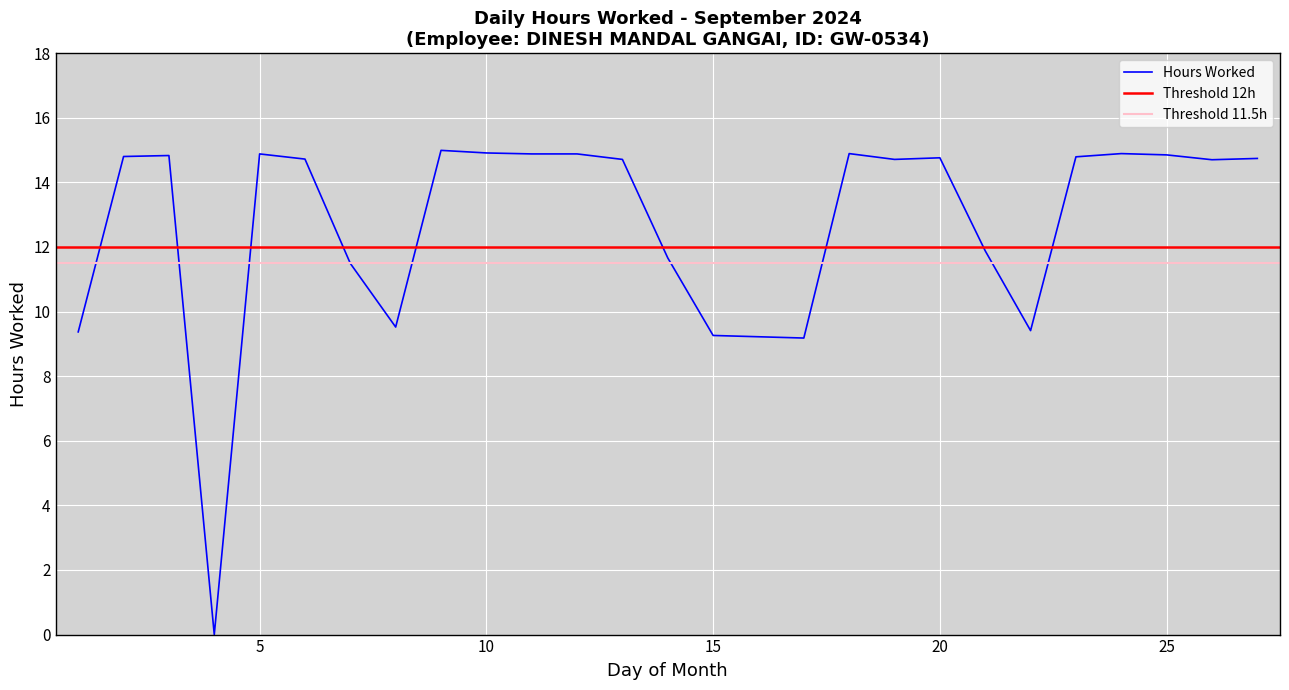

True or false: Hours Worked has a value of 13.4 at 15.

False